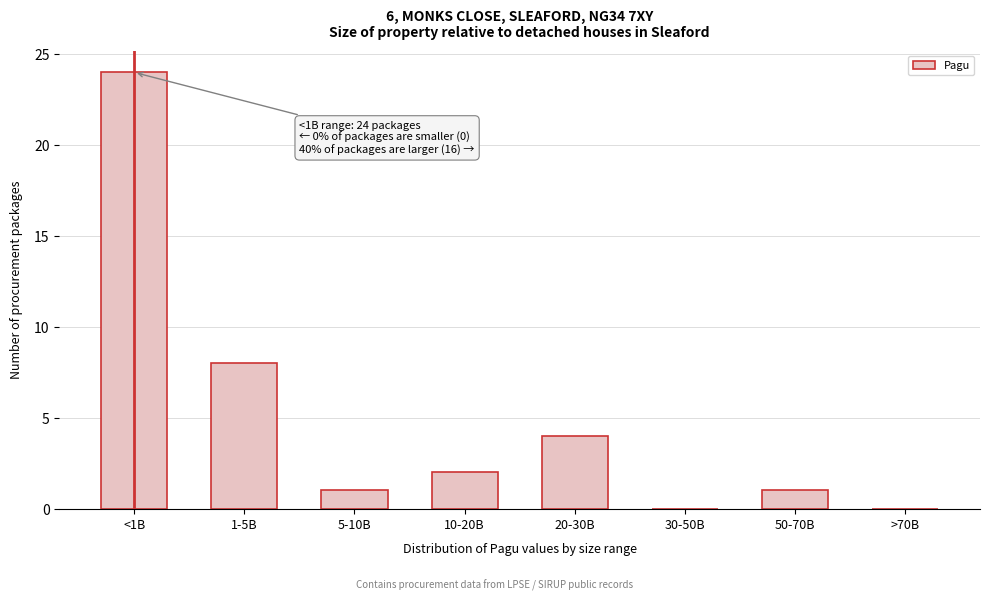

Reading right to left, list all the values displayed in this chart.

>70B=0	50-70B=1	30-50B=0	20-30B=4	10-20B=2	5-10B=1	1-5B=8	<1B=24